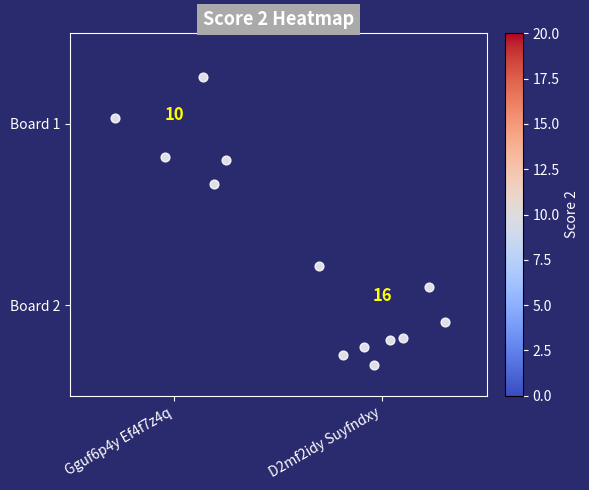

Is it true that Board 1 equals 16.9 at Gguf6p4y Ef4f7z4q?

False